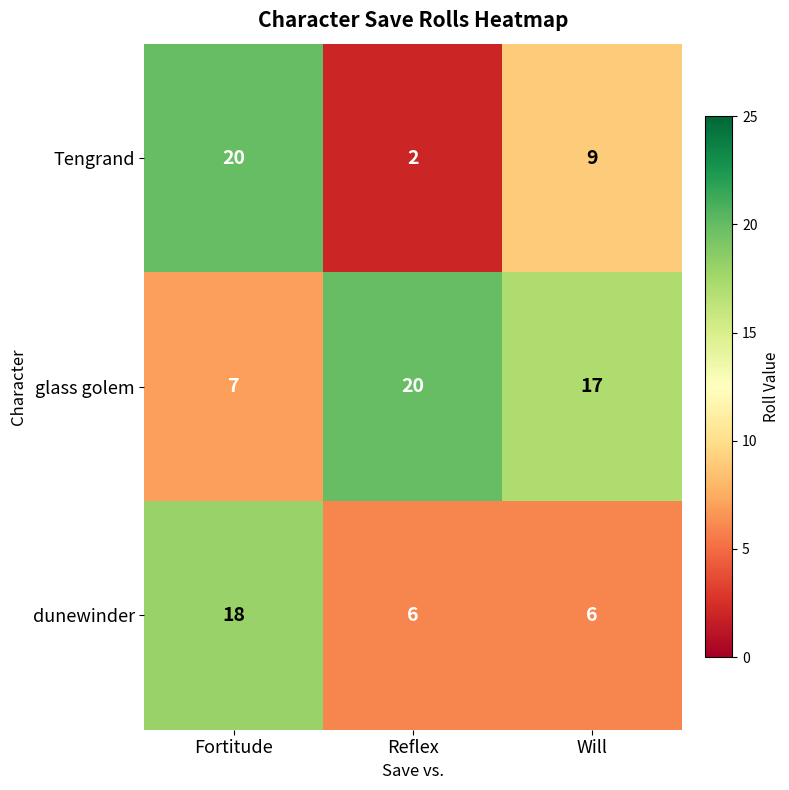

Reading left to right, transcribe all the data shown in this chart.

Tengrand: 20	2	9
glass golem: 7	20	17
dunewinder: 18	6	6